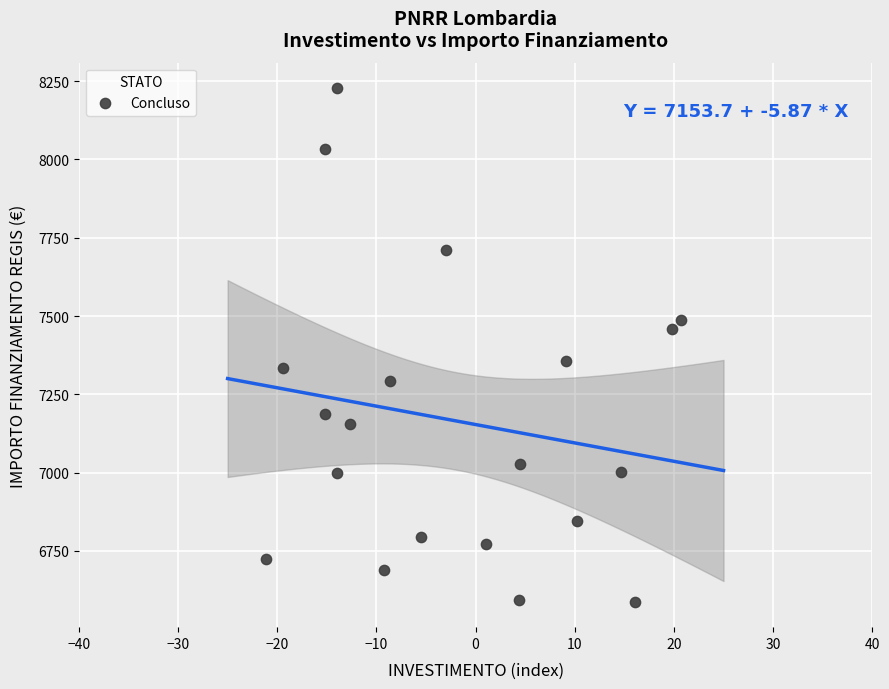

What is the range of X values (max minus min)?

41.8